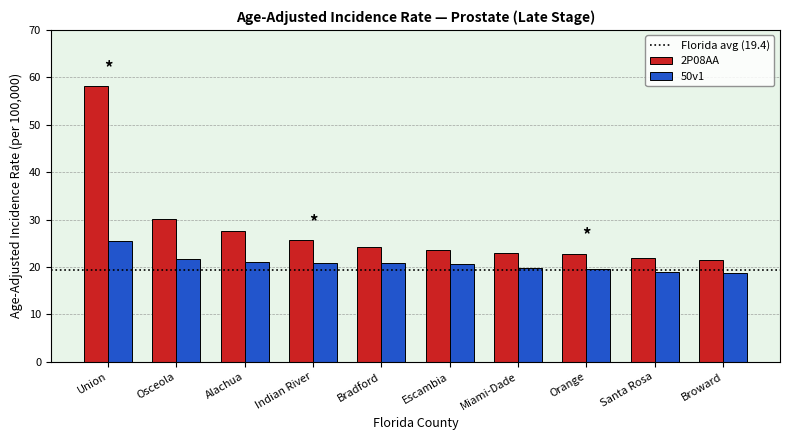

Where is 2P08AA nearest to the value 39?

Osceola